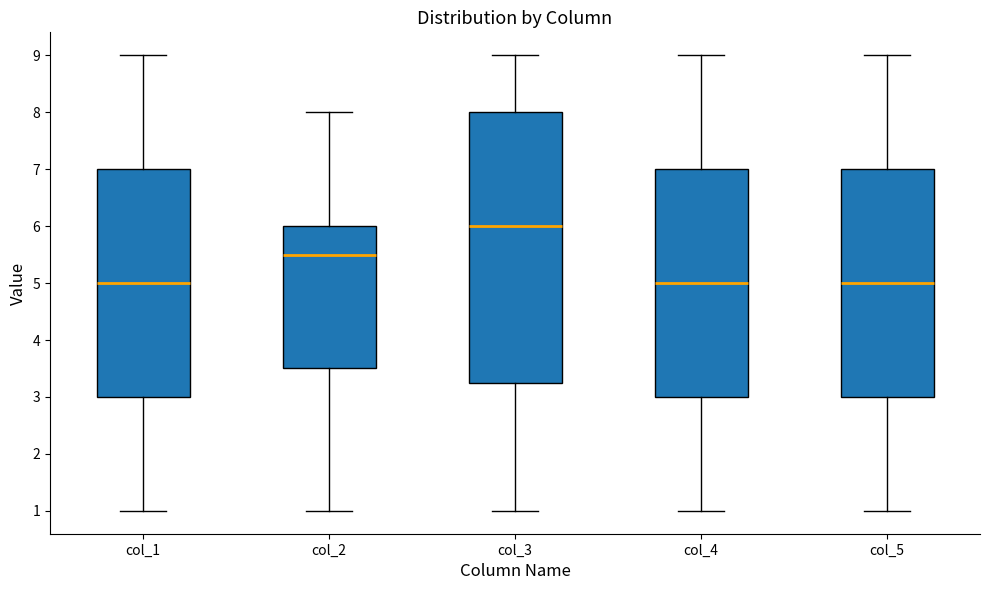

Comparing the boxes themselves (not the whiskers), which one is the tallest?

col_3